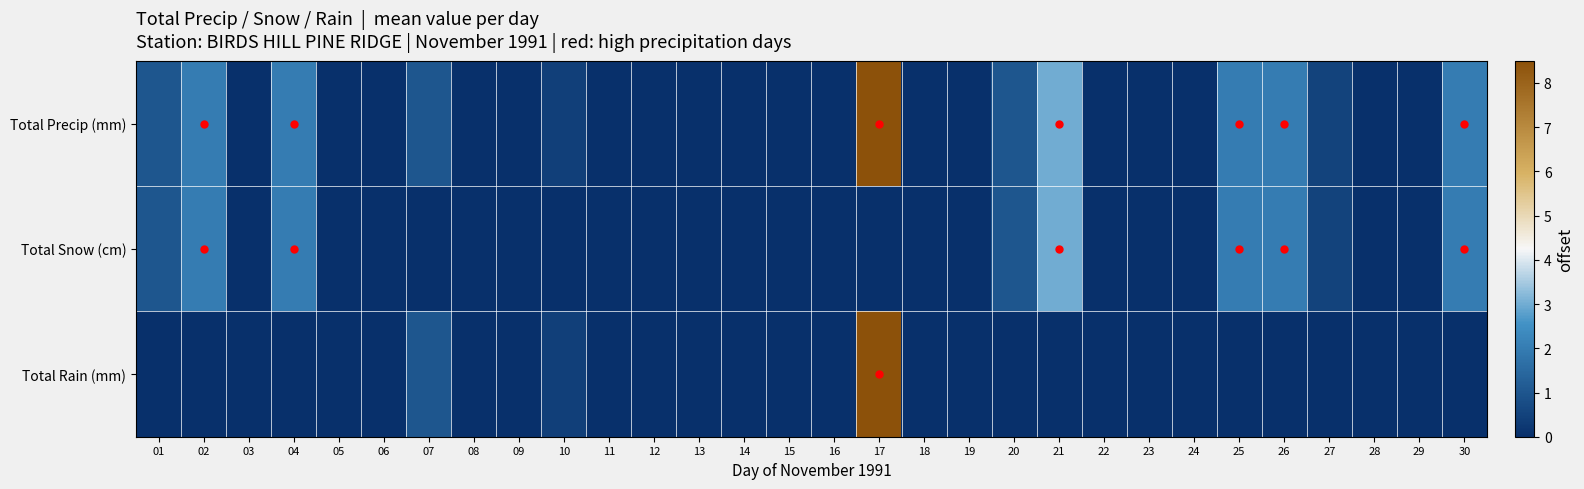

What is the maximum value shown in the chart?

8.5